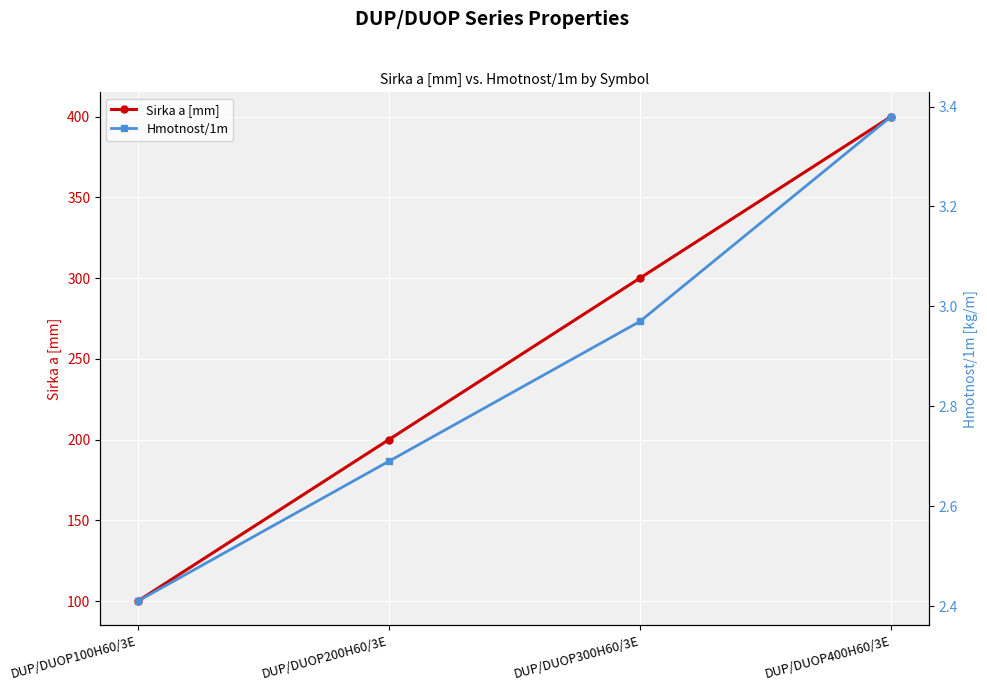

At which category does the chart reach its minimum across all series?

DUP/DUOP100H60/3E